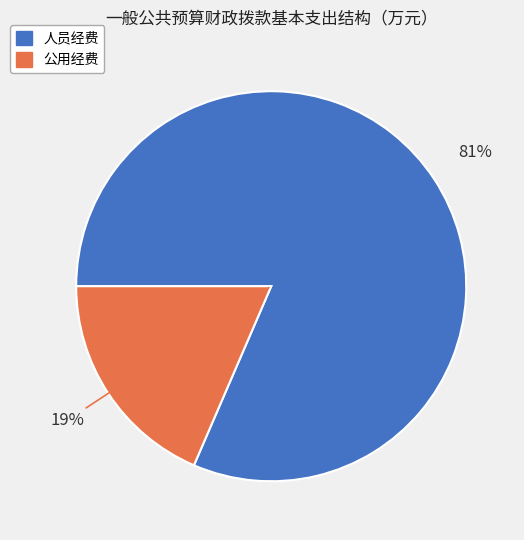

Approximately how many times larger is the value at 公用经费 compared to 人员经费?

0.2